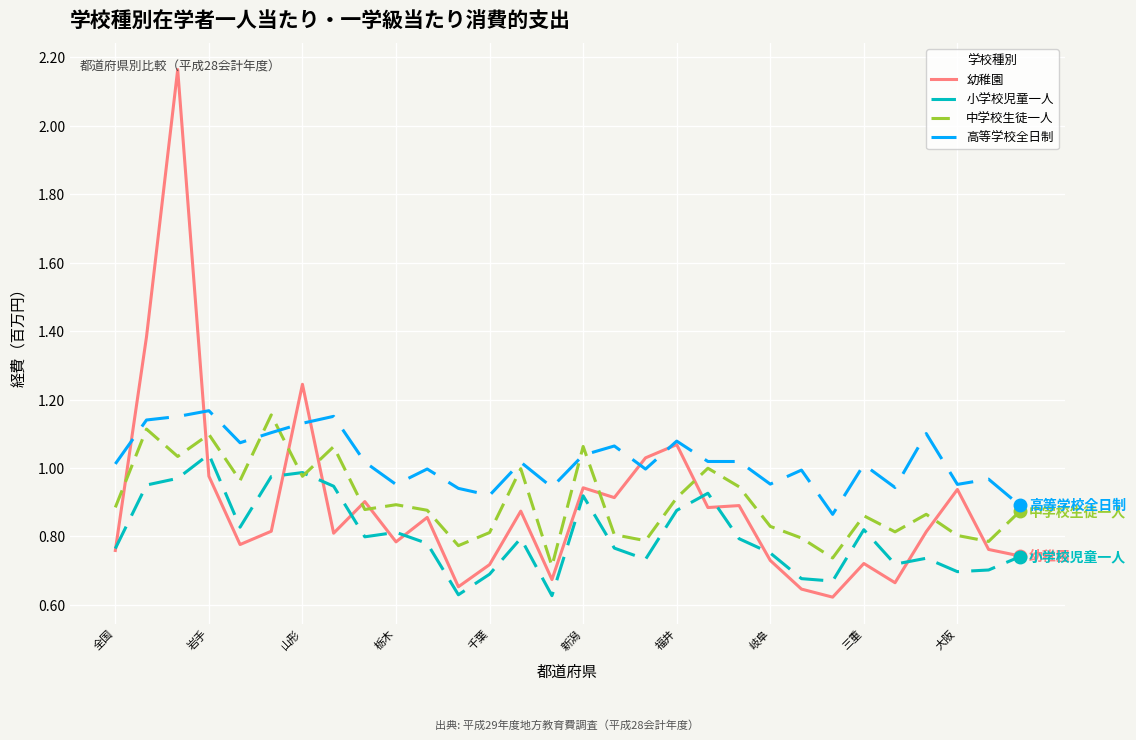

True or false: 高等学校全日制 and 中学校生徒一人 intersect in this chart.

True